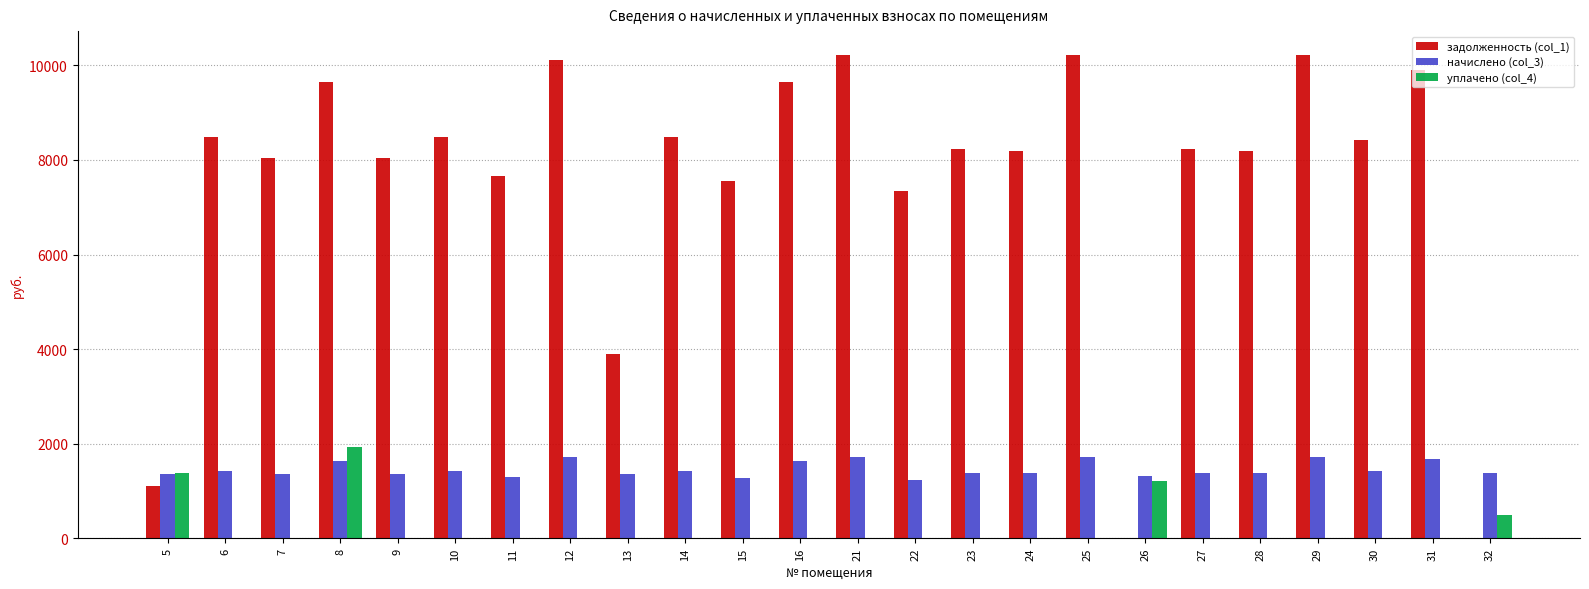

What is the maximum value for задолженность (col_1)?

10214.4